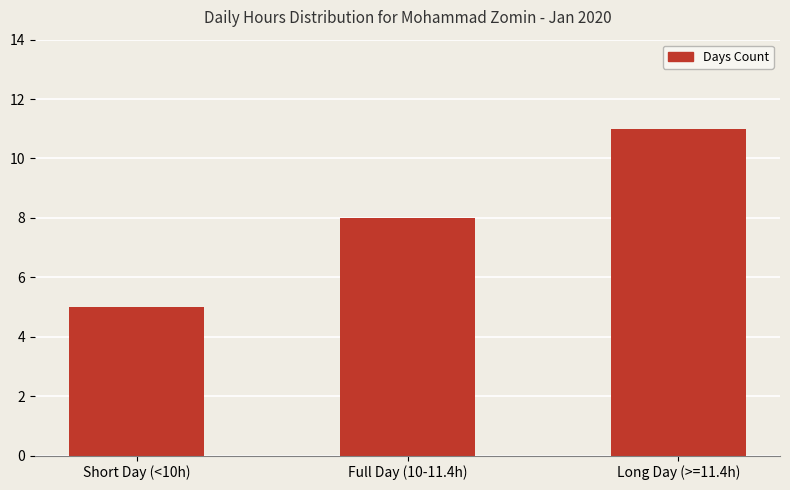

Reading right to left, list all the values displayed in this chart.

11	8	5